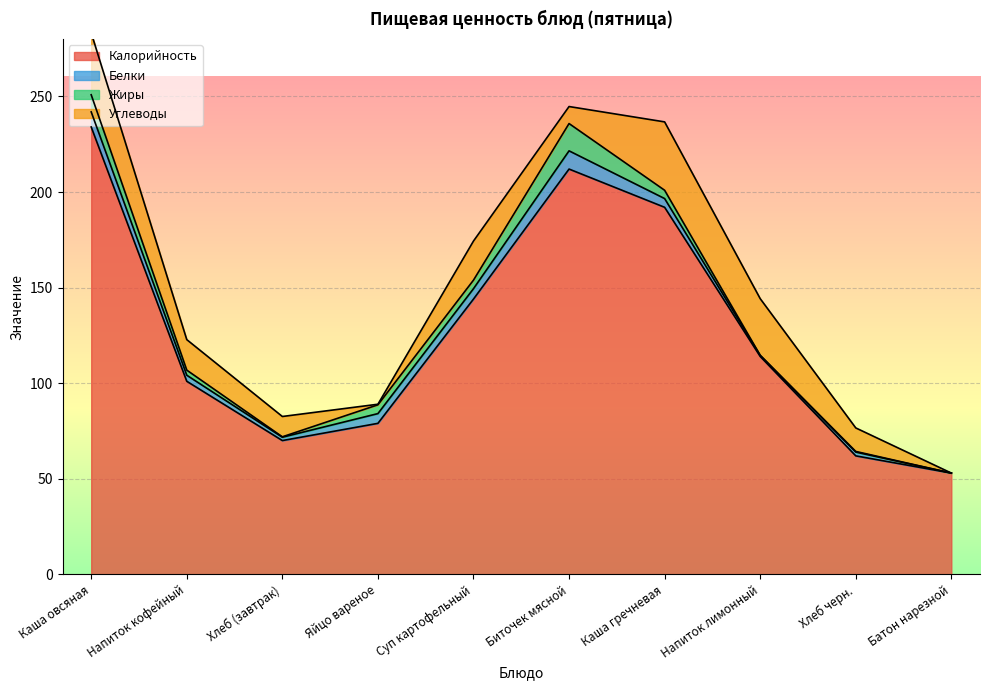

List the series in order of their peak value, lowest first.

Белки, Жиры, Углеводы, Калорийность